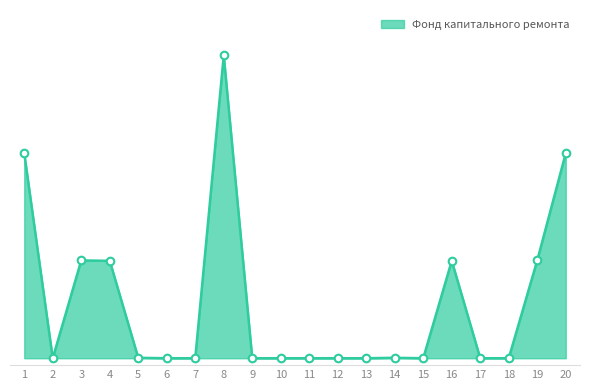

Does the chart have visible grid lines?

No